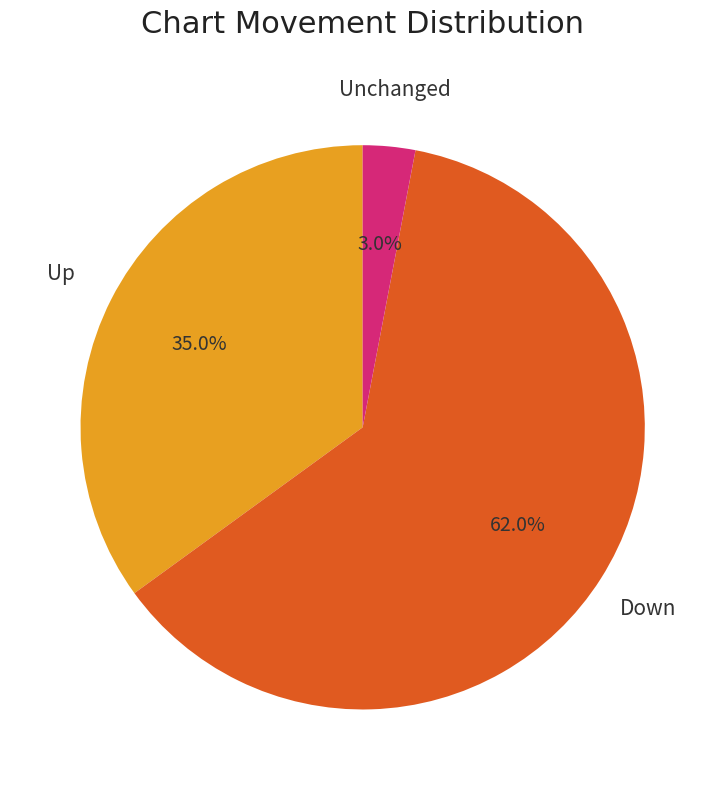

Which category accounts for the majority?

Down